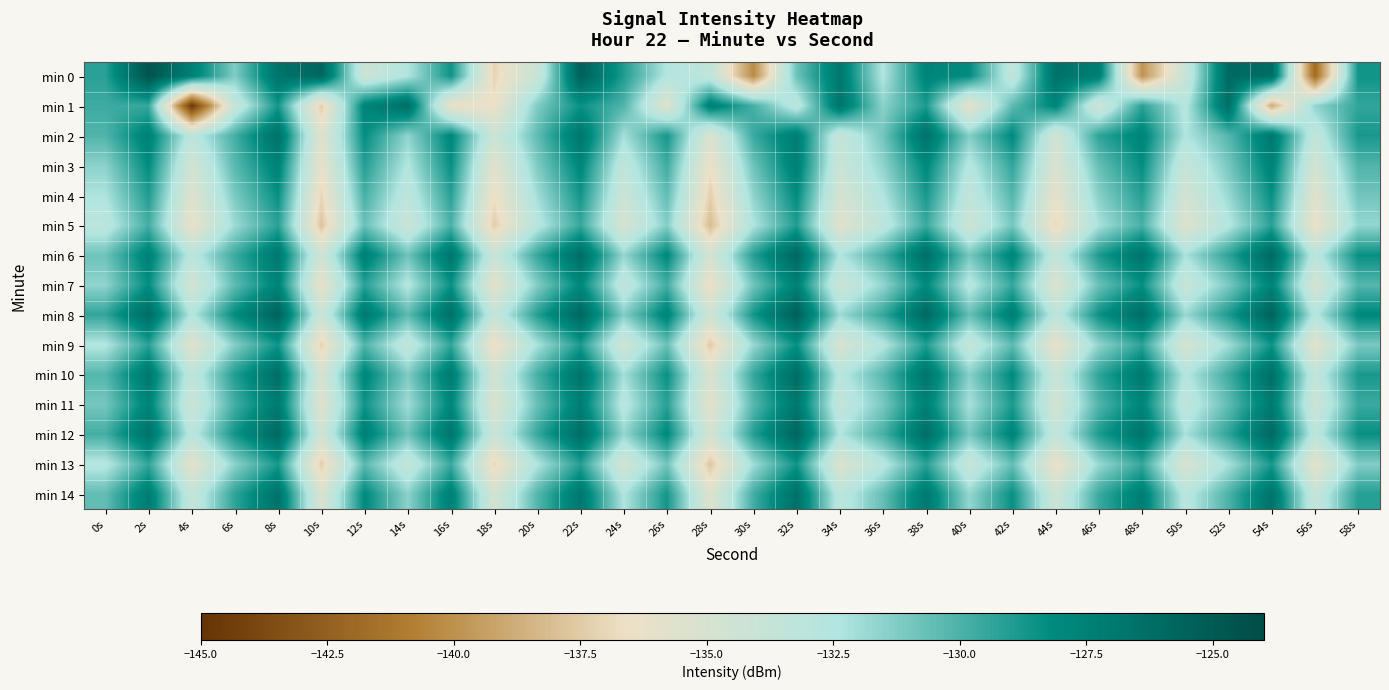

Reading left to right, what are all the values shown in this chart?

min 0: 0s=-129.2	2s=-124.5	4s=-127.4	6s=-131.2	8s=-126.6	10s=-125.8	12s=-134.2	14s=-132.4	16s=-128.6	18s=-137.1	20s=-134.0	22s=-125.4	24s=-129.0	26s=-132.5	28s=-133.4	30s=-140.3	32s=-130.8	34s=-127.0	36s=-132.4	38s=-127.7	40s=-128.2	42s=-133.5	44s=-126.5	46s=-127.3	48s=-139.9	50s=-134.0	52s=-126.0	54s=-126.2	56s=-141.9	58s=-128.6
min 1: 0s=-129.7	2s=-129.5	4s=-144.7	6s=-133.8	8s=-128.7	10s=-137.4	12s=-127.7	14s=-126.2	16s=-136.4	18s=-136.5	20s=-131.2	22s=-128.5	24s=-130.1	26s=-135.6	28s=-127.3	30s=-129.8	32s=-133.2	34s=-126.7	36s=-131.5	38s=-128.9	40s=-136.1	42s=-130.4	44s=-127.8	46s=-134.5	48s=-129.2	50s=-132.7	52s=-126.3	54s=-138.9	56s=-131.6	58s=-129.4
min 2: 0s=-130.1	2s=-127.5	4s=-133.2	6s=-129.8	8s=-126.4	10s=-135.7	12s=-128.3	14s=-131.6	16s=-127.9	18s=-134.2	20s=-130.5	22s=-126.8	24s=-132.1	26s=-128.7	28s=-135.3	30s=-129.6	32s=-127.2	34s=-133.8	36s=-130.9	38s=-126.5	40s=-131.3	42s=-128.1	44s=-134.6	46s=-129.3	48s=-127.7	50s=-132.4	52s=-130.2	54s=-126.9	56s=-133.5	58s=-128.8
min 3: 0s=-131.5	2s=-128.2	4s=-134.7	6s=-130.3	8s=-127.6	10s=-136.2	12s=-129.1	14s=-132.5	16s=-128.4	18s=-135.8	20s=-131.2	22s=-127.9	24s=-133.4	26s=-129.7	28s=-136.5	30s=-130.8	32s=-127.4	34s=-134.1	36s=-131.6	38s=-128.0	40s=-132.7	42s=-129.4	44s=-135.3	46s=-130.6	48s=-128.3	50s=-133.9	52s=-131.0	54s=-127.6	56s=-134.8	58s=-130.1
min 4: 0s=-132.3	2s=-129.0	4s=-135.5	6s=-131.1	8s=-128.4	10s=-137.0	12s=-129.9	14s=-133.3	16s=-129.2	18s=-136.6	20s=-132.0	22s=-128.7	24s=-134.2	26s=-130.5	28s=-137.3	30s=-131.6	32s=-128.2	34s=-134.9	36s=-132.4	38s=-128.8	40s=-133.5	42s=-130.2	44s=-136.1	46s=-131.4	48s=-129.1	50s=-134.7	52s=-131.8	54s=-128.4	56s=-135.6	58s=-130.9
min 5: 0s=-133.1	2s=-129.8	4s=-136.3	6s=-131.9	8s=-129.2	10s=-137.8	12s=-130.7	14s=-134.1	16s=-130.0	18s=-137.4	20s=-132.8	22s=-129.5	24s=-135.0	26s=-131.3	28s=-138.1	30s=-132.4	32s=-129.0	34s=-135.7	36s=-133.2	38s=-129.6	40s=-134.3	42s=-131.0	44s=-136.9	46s=-132.2	48s=-129.9	50s=-135.5	52s=-132.6	54s=-129.2	56s=-136.4	58s=-131.7
min 6: 0s=-130.8	2s=-127.5	4s=-133.0	6s=-129.6	8s=-126.9	10s=-134.5	12s=-127.4	14s=-130.8	16s=-126.7	18s=-134.0	20s=-129.5	22s=-126.2	24s=-131.7	26s=-128.0	28s=-134.8	30s=-129.1	32s=-125.8	34s=-132.4	36s=-129.9	38s=-126.3	40s=-131.0	42s=-127.7	44s=-133.6	46s=-128.9	48s=-126.6	50s=-132.2	52s=-129.3	54s=-125.9	56s=-133.1	58s=-128.4
min 7: 0s=-131.6	2s=-128.3	4s=-134.8	6s=-130.4	8s=-127.7	10s=-136.3	12s=-129.2	14s=-132.6	16s=-128.5	18s=-135.9	20s=-131.3	22s=-128.0	24s=-133.5	26s=-129.8	28s=-136.6	30s=-130.9	32s=-127.5	34s=-134.2	36s=-131.7	38s=-128.1	40s=-132.8	42s=-129.5	44s=-135.4	46s=-130.7	48s=-128.4	50s=-134.0	52s=-131.1	54s=-127.7	56s=-134.9	58s=-130.2
min 8: 0s=-129.4	2s=-126.1	4s=-132.6	6s=-128.2	8s=-125.5	10s=-134.1	12s=-127.0	14s=-130.4	16s=-126.3	18s=-133.7	20s=-129.1	22s=-125.8	24s=-131.3	26s=-127.6	28s=-134.4	30s=-128.7	32s=-125.3	34s=-131.9	36s=-129.5	38s=-125.9	40s=-130.6	42s=-127.3	44s=-133.2	46s=-128.5	48s=-126.2	50s=-131.8	52s=-128.9	54s=-125.5	56s=-132.7	58s=-128.0
min 9: 0s=-132.5	2s=-129.2	4s=-135.7	6s=-131.3	8s=-128.6	10s=-137.2	12s=-130.1	14s=-133.5	16s=-129.4	18s=-136.8	20s=-132.2	22s=-128.9	24s=-134.4	26s=-130.7	28s=-137.5	30s=-131.8	32s=-128.4	34s=-135.1	36s=-132.6	38s=-129.0	40s=-133.7	42s=-130.4	44s=-136.3	46s=-131.6	48s=-129.3	50s=-134.9	52s=-132.0	54s=-128.6	56s=-135.8	58s=-131.1
min 10: 0s=-130.2	2s=-126.9	4s=-133.4	6s=-129.0	8s=-126.3	10s=-134.9	12s=-127.8	14s=-131.2	16s=-127.1	18s=-134.5	20s=-129.9	22s=-126.6	24s=-132.1	26s=-128.4	28s=-135.2	30s=-129.5	32s=-126.1	34s=-132.8	36s=-130.3	38s=-126.7	40s=-131.4	42s=-128.1	44s=-134.0	46s=-129.3	48s=-127.0	50s=-132.6	52s=-129.7	54s=-126.3	56s=-133.5	58s=-128.8
min 11: 0s=-131.0	2s=-127.7	4s=-134.2	6s=-129.8	8s=-127.1	10s=-135.7	12s=-128.6	14s=-132.0	16s=-127.9	18s=-135.3	20s=-130.7	22s=-127.4	24s=-132.9	26s=-129.2	28s=-136.0	30s=-130.3	32s=-126.9	34s=-133.6	36s=-131.1	38s=-127.5	40s=-132.2	42s=-128.9	44s=-134.8	46s=-130.1	48s=-127.8	50s=-133.4	52s=-130.5	54s=-127.1	56s=-134.3	58s=-129.6
min 12: 0s=-129.8	2s=-126.5	4s=-133.0	6s=-128.6	8s=-125.9	10s=-134.5	12s=-127.4	14s=-130.8	16s=-126.7	18s=-134.1	20s=-129.5	22s=-126.2	24s=-131.7	26s=-128.0	28s=-134.8	30s=-129.1	32s=-125.7	34s=-132.4	36s=-129.9	38s=-126.3	40s=-131.0	42s=-127.7	44s=-133.6	46s=-128.9	48s=-126.6	50s=-132.2	52s=-129.3	54s=-125.9	56s=-133.1	58s=-128.4
min 13: 0s=-132.7	2s=-129.4	4s=-135.9	6s=-131.5	8s=-128.8	10s=-137.4	12s=-130.3	14s=-133.7	16s=-129.6	18s=-137.0	20s=-132.4	22s=-129.1	24s=-134.6	26s=-130.9	28s=-137.7	30s=-132.0	32s=-128.6	34s=-135.3	36s=-132.8	38s=-129.2	40s=-133.9	42s=-130.6	44s=-136.5	46s=-131.8	48s=-129.5	50s=-135.1	52s=-132.2	54s=-128.8	56s=-136.0	58s=-131.3
min 14: 0s=-130.5	2s=-127.2	4s=-133.7	6s=-129.3	8s=-126.6	10s=-135.2	12s=-128.1	14s=-131.5	16s=-127.4	18s=-134.8	20s=-130.2	22s=-126.9	24s=-132.4	26s=-128.7	28s=-135.5	30s=-129.8	32s=-126.4	34s=-133.1	36s=-130.6	38s=-127.0	40s=-131.7	42s=-128.4	44s=-134.3	46s=-129.6	48s=-127.3	50s=-132.9	52s=-130.0	54s=-126.6	56s=-133.8	58s=-129.1